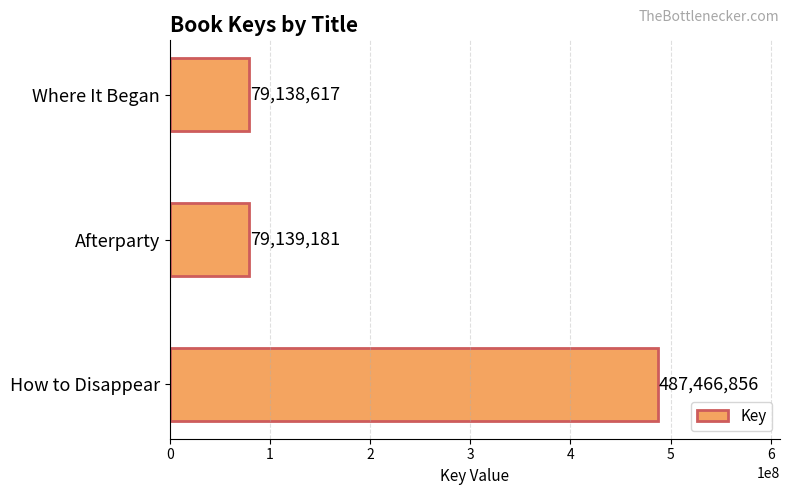

The value at Where It Began is 79138617. True or false?

True